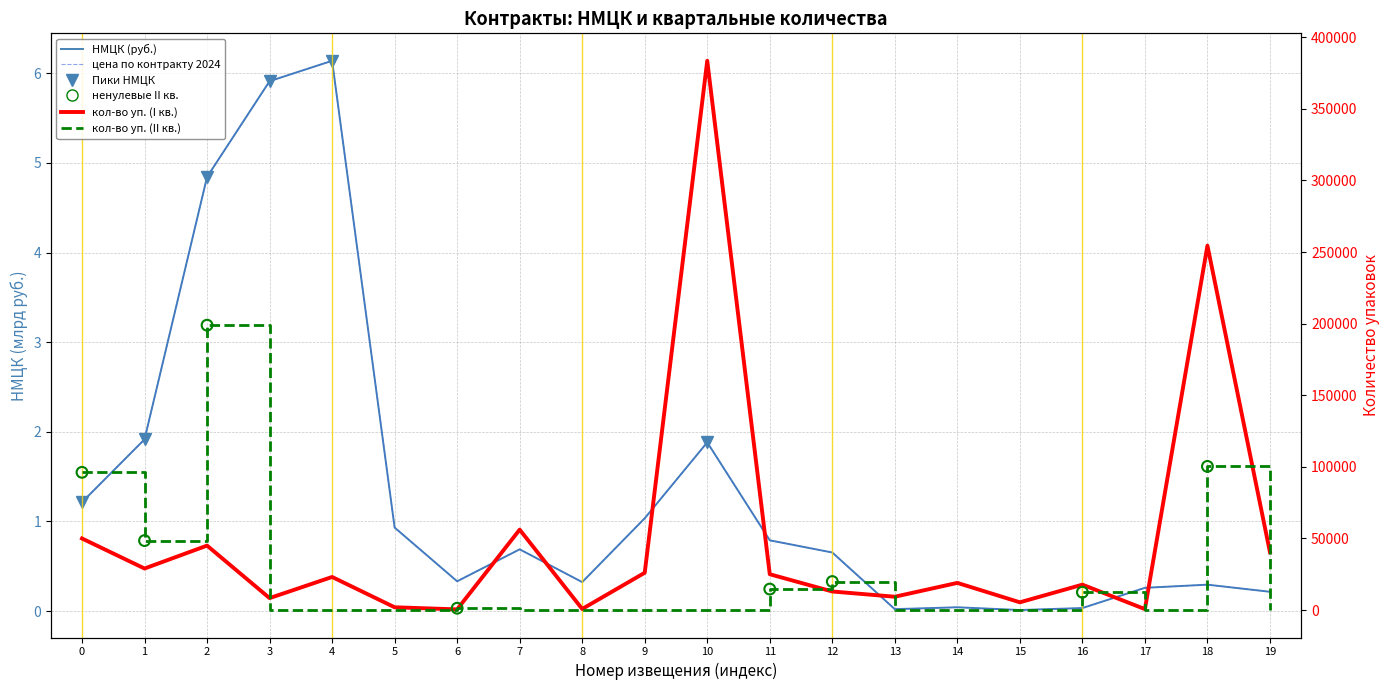

Which series contains the highest Y value?

кол-во упаковок (I кв.)